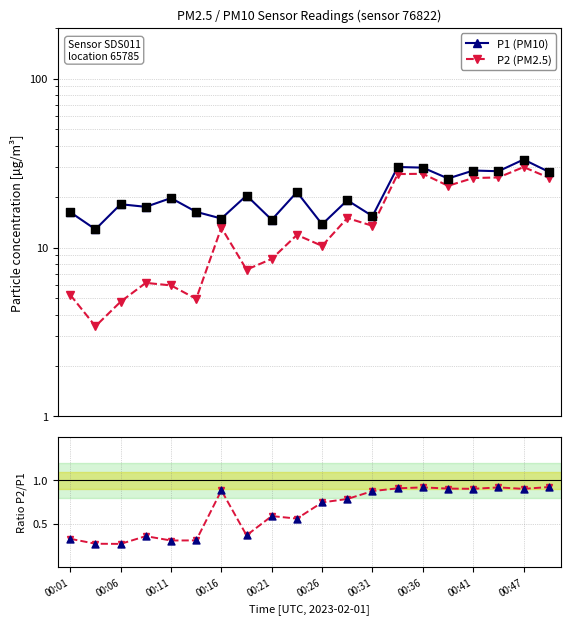

Which series has the largest Y range (max minus min)?

P2 (PM2.5)